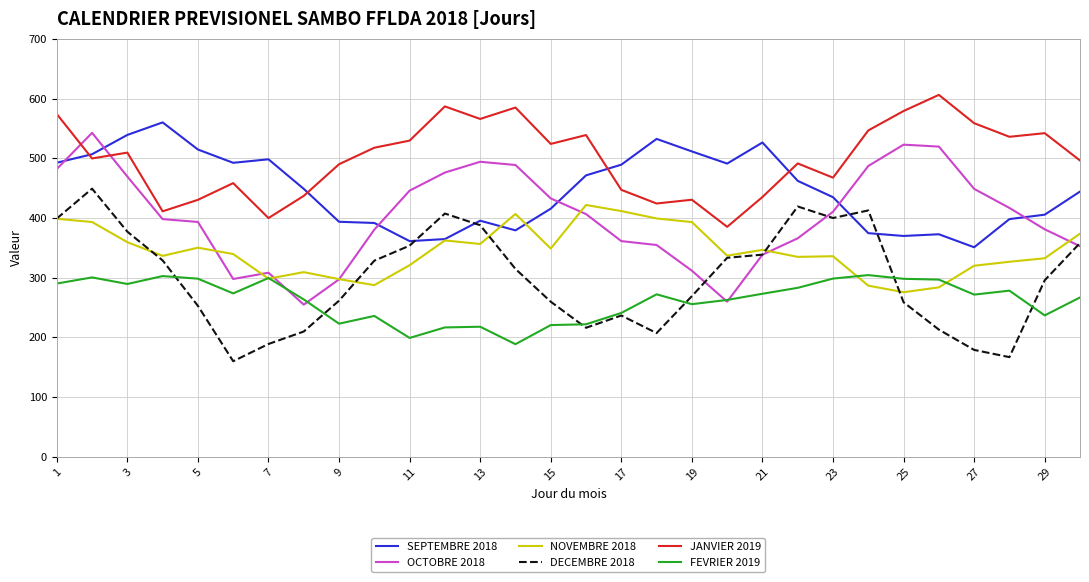

True or false: NOVEMBRE 2018 and JANVIER 2019 cross at least once.

False